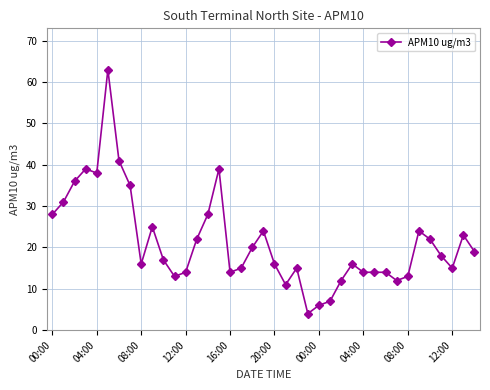

What is the difference between the maximum and minimum values?

59